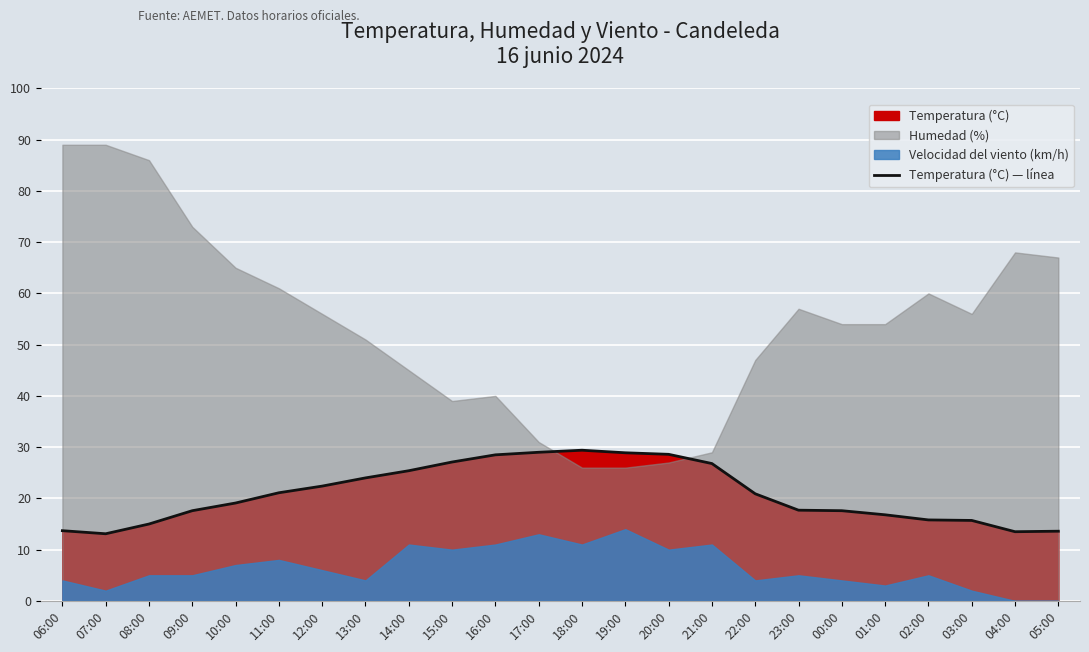

What is the label of the 4th point from the left?

09:00